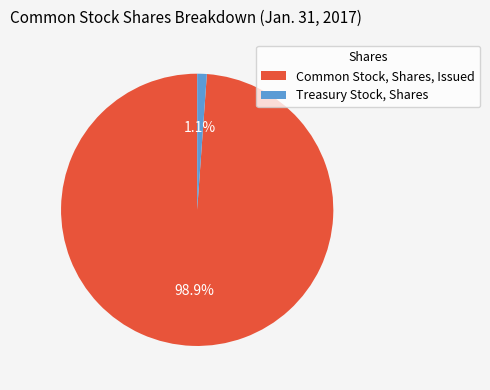

What is the smallest slice in the pie chart?

Treasury Stock, Shares